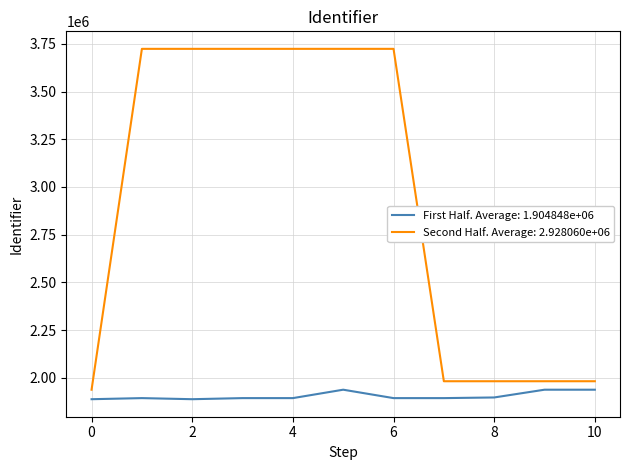

What is the greatest value displayed?

3723855